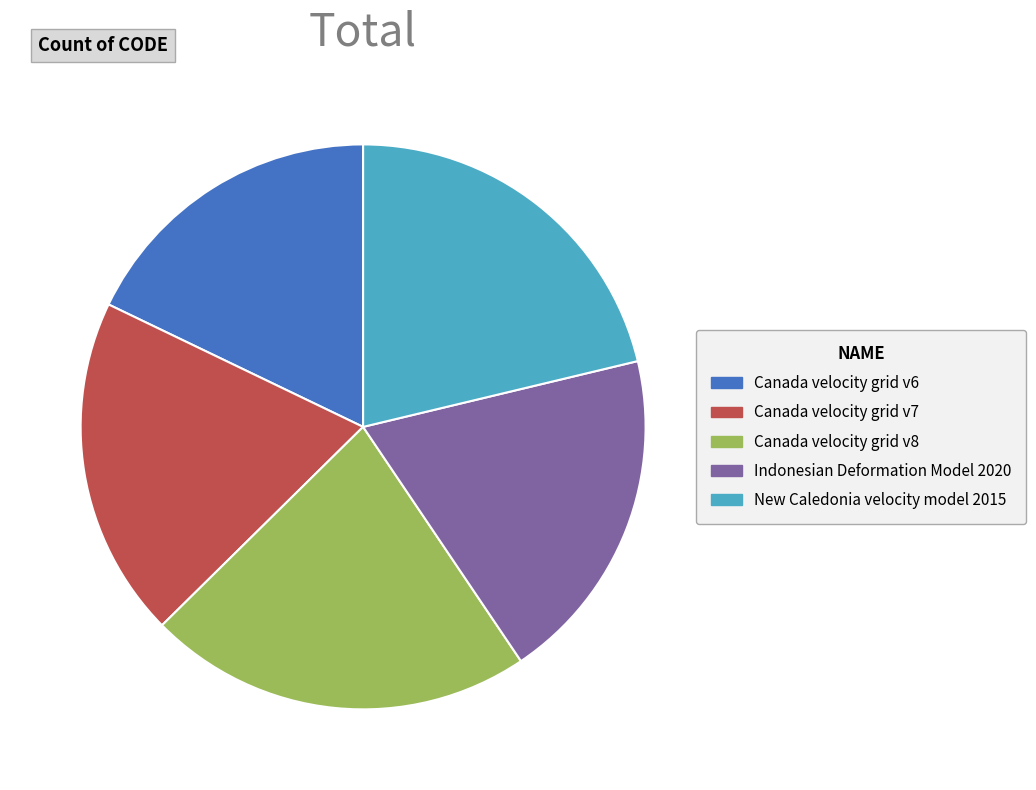

Does Canada velocity grid v8 represent more than half of the total?

No